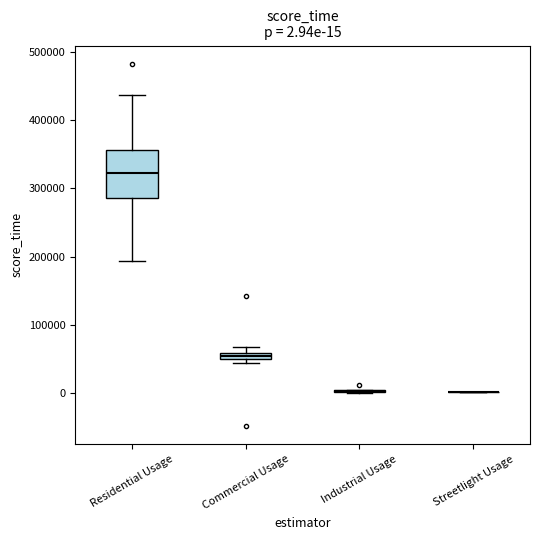

Which box is the tallest, from its lower edge to its upper edge?

Residential Usage